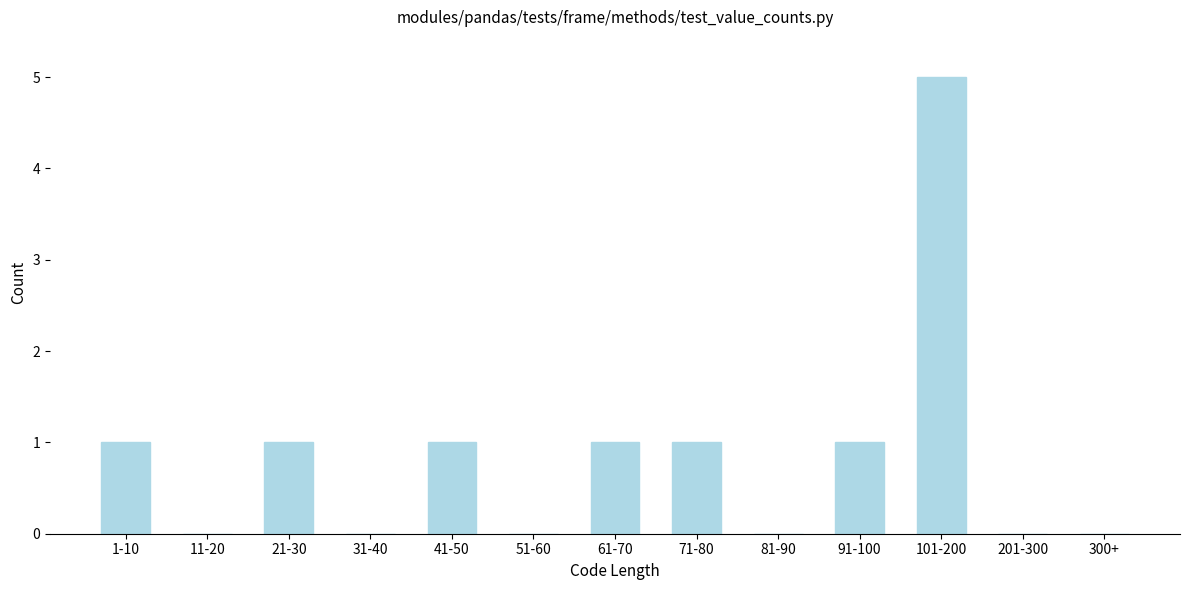

Reading left to right, list all the values displayed in this chart.

1-10=1	11-20=0	21-30=1	31-40=0	41-50=1	51-60=0	61-70=1	71-80=1	81-90=0	91-100=1	101-200=5	201-300=0	300+=0